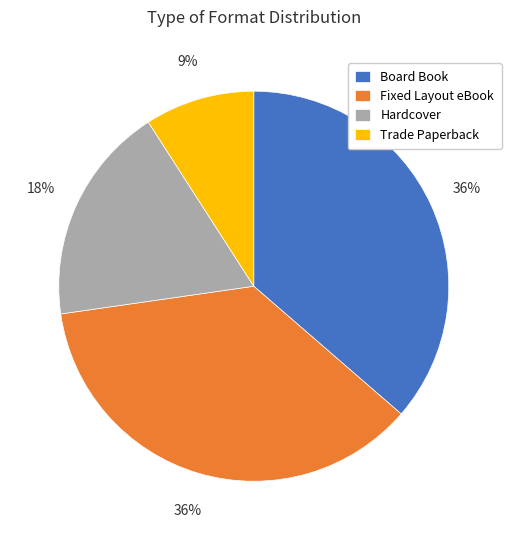

Which slice is the smallest?

Trade Paperback